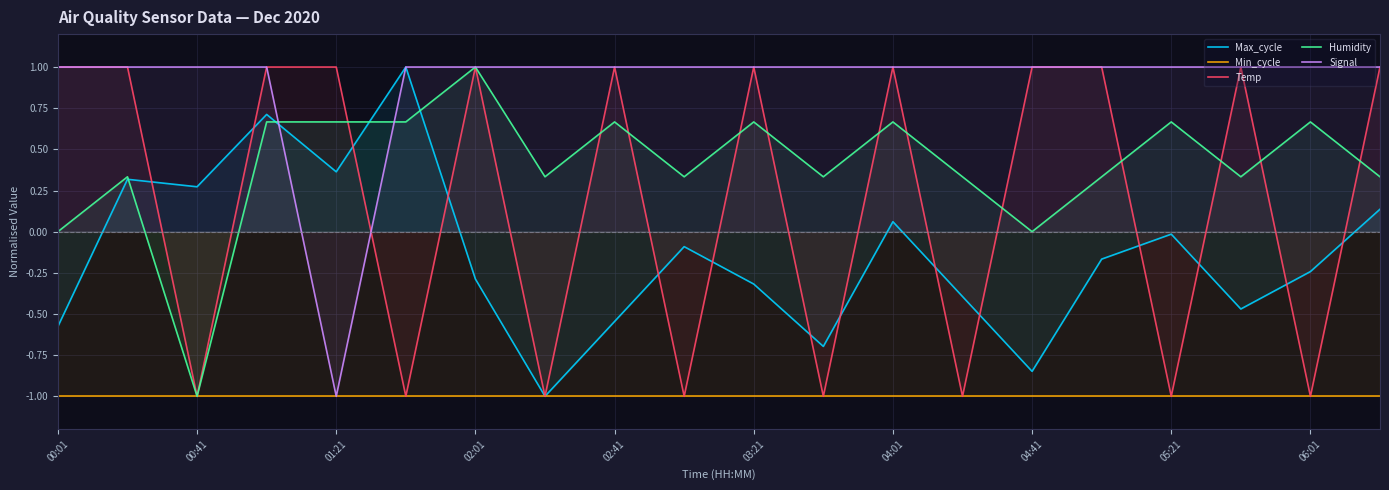

What is the approximate value of Max_cycle at 02:01?

-0.3